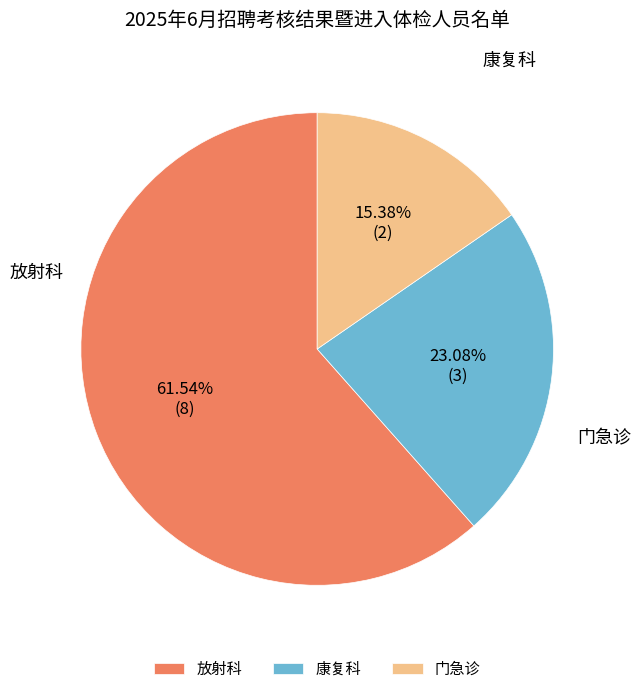

What is the ratio of the value at 康复科 to the value at 放射科?

0.4